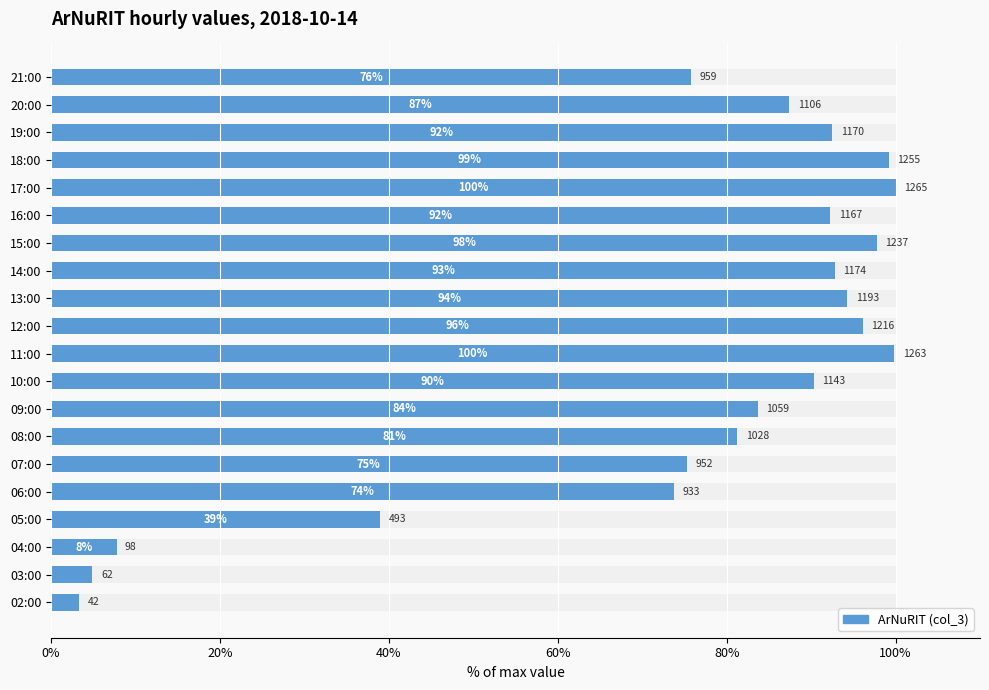

How many bars are there in total?

20